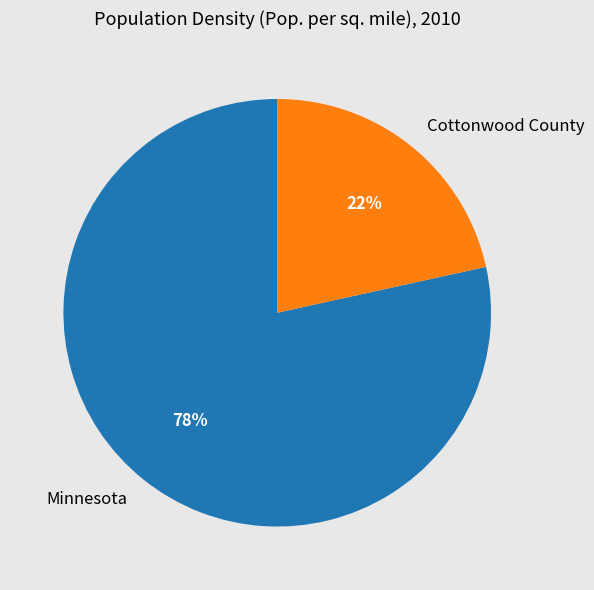

Count the number of slices in the pie.

2